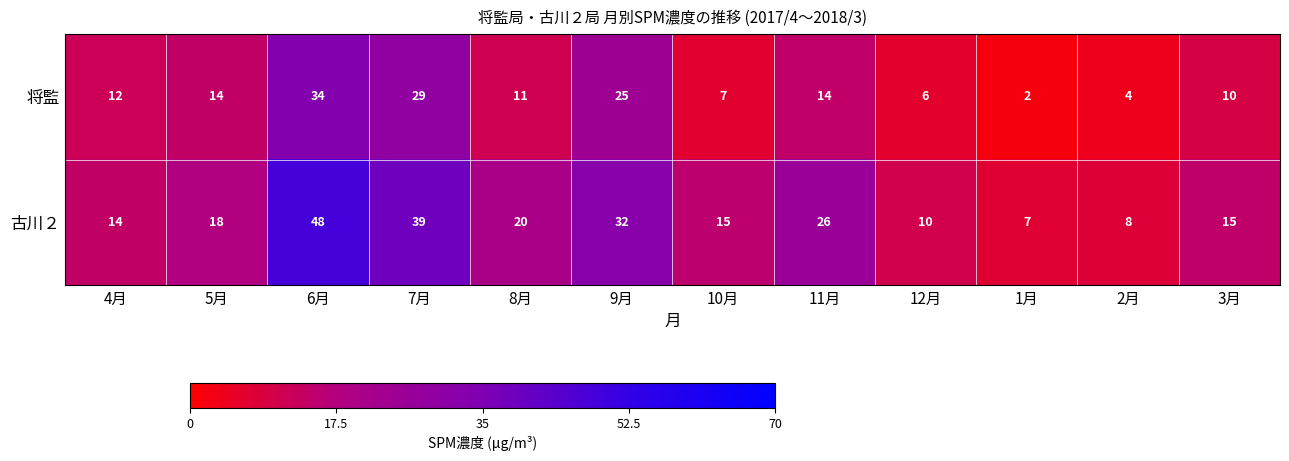

List the series in order of their peak value, highest first.

古川２, 将監